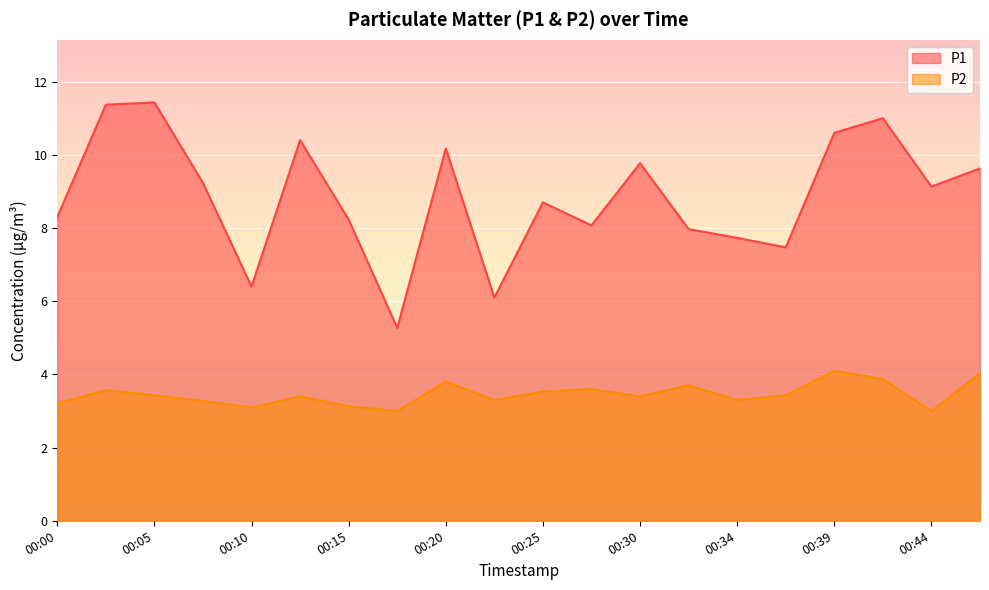

At which category does P1 reach its first local valley?

00:10